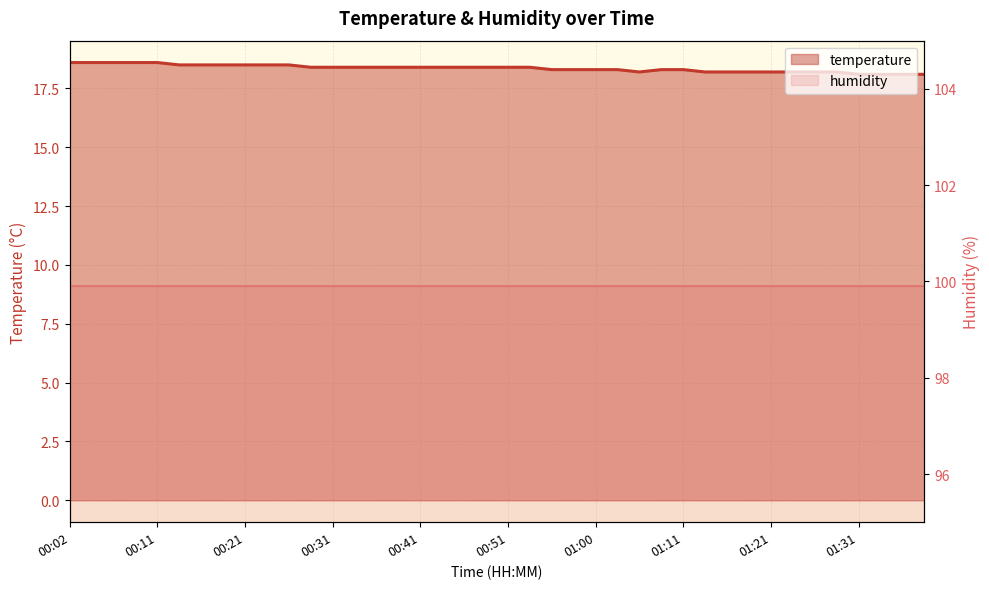

Between 01:24 and 00:24, which is larger?

00:24